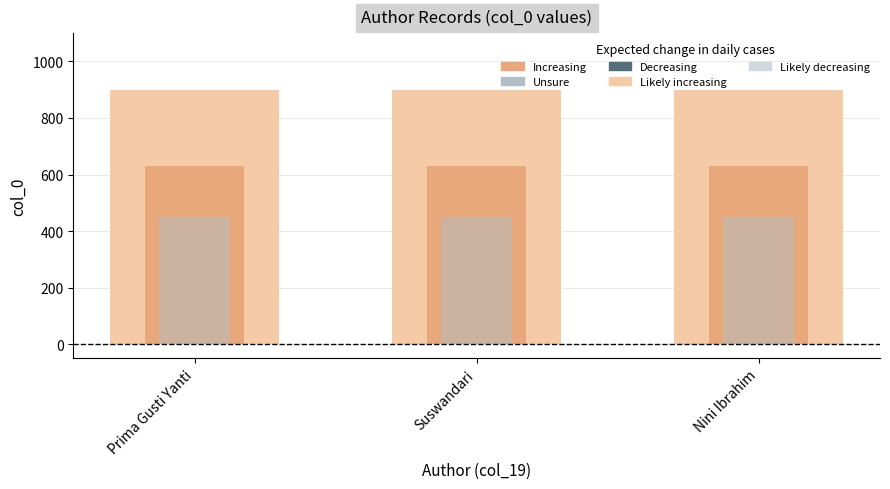

At which label does Unsure reach its minimum?

Prima Gusti Yanti